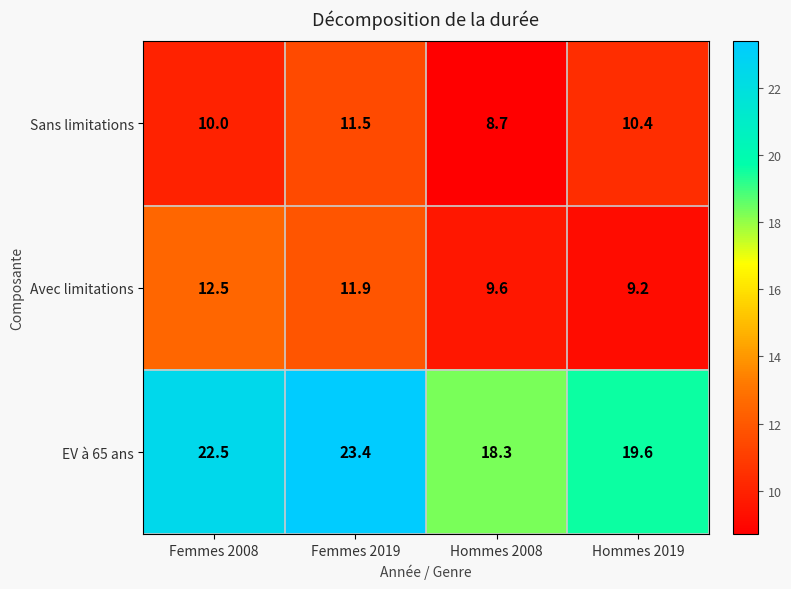

Is it true that Avec limitations equals 6.2 at Femmes 2008?

False